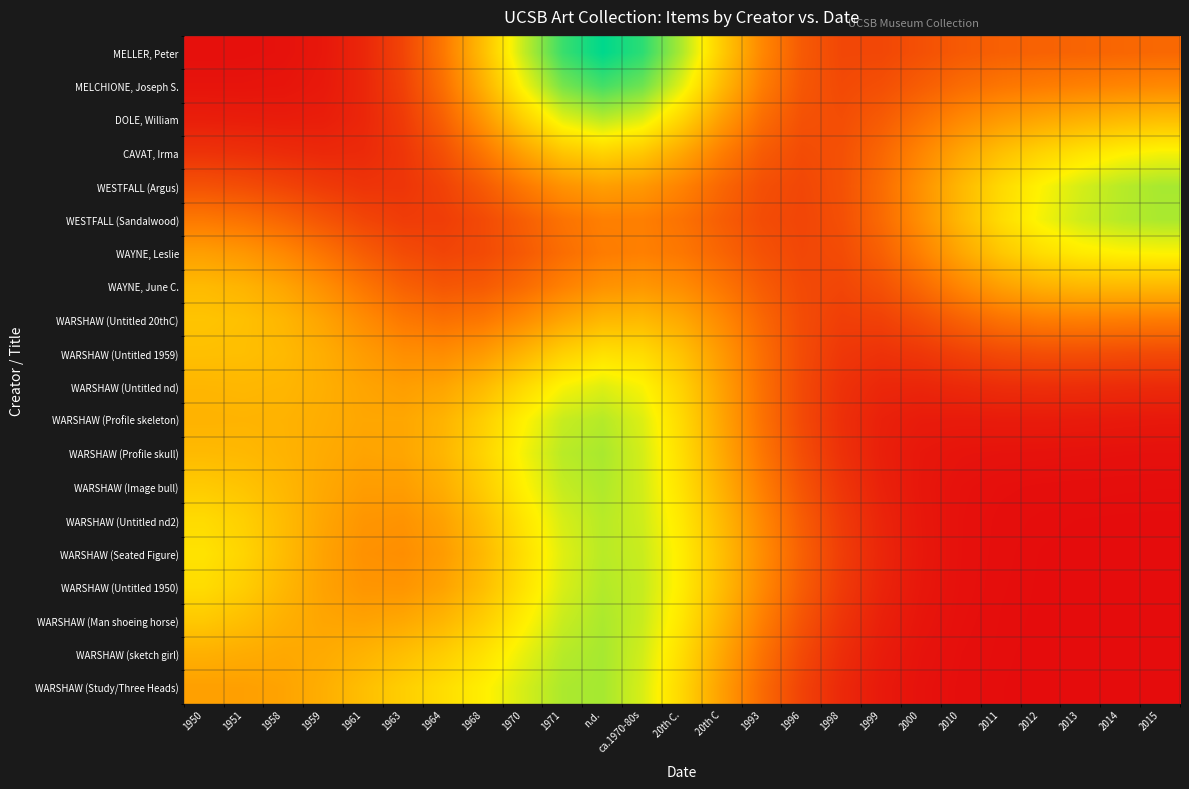

Which series changed the most between 1963 and 2014?

WESTFALL (Argus)